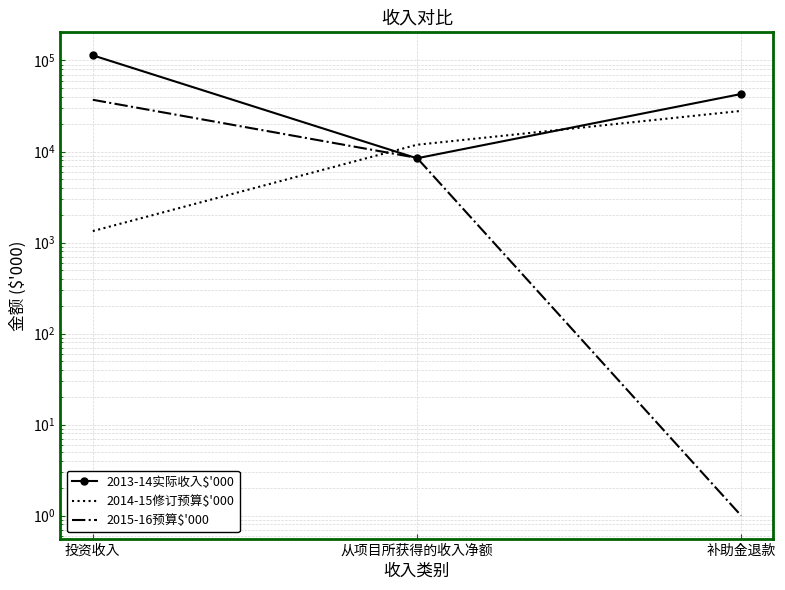

At which category is the sum across all series the highest?

投资收入